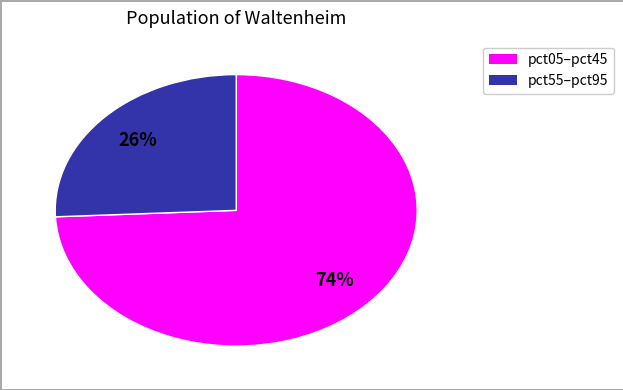

To the nearest percent, what is the average slice percentage?

50%